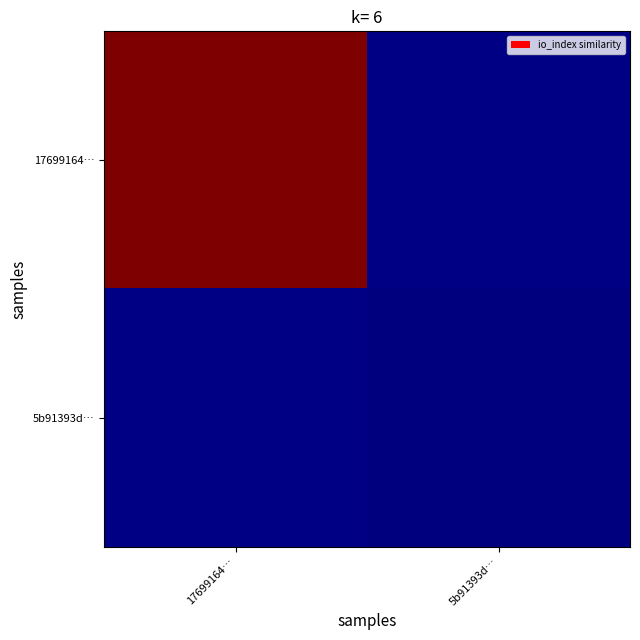

At which category is the sum across all series the highest?

17699164…